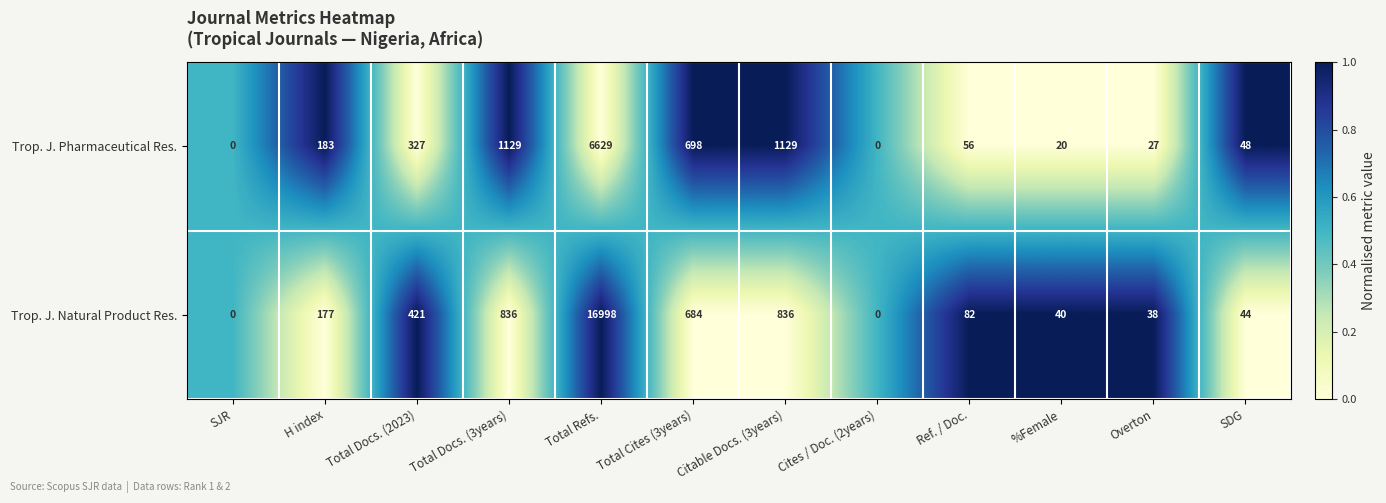

True or false: Trop. J. Natural Product Res. has a value of 836 at Total Docs. (3years).

True